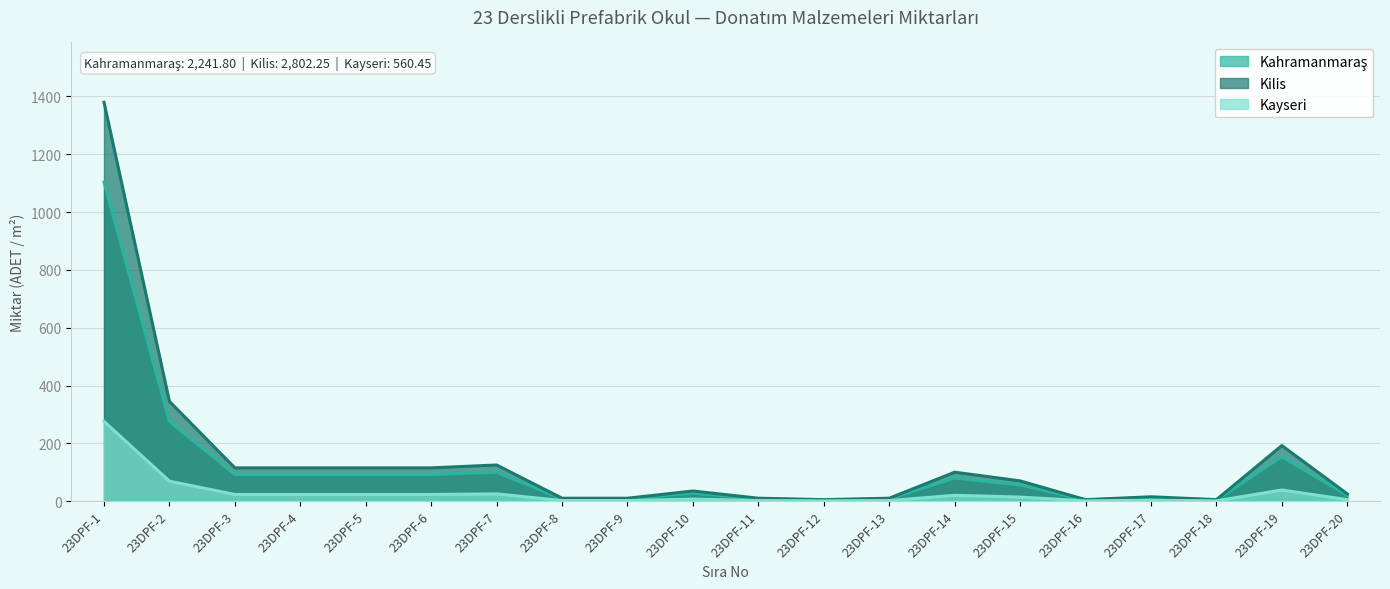

How many values in the Kayseri series are below 14?

10